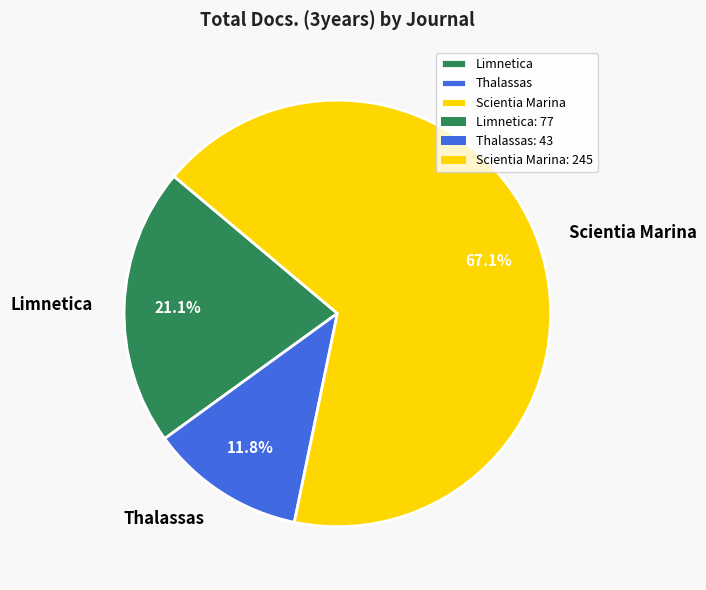

Is Thalassas the majority of the pie?

No